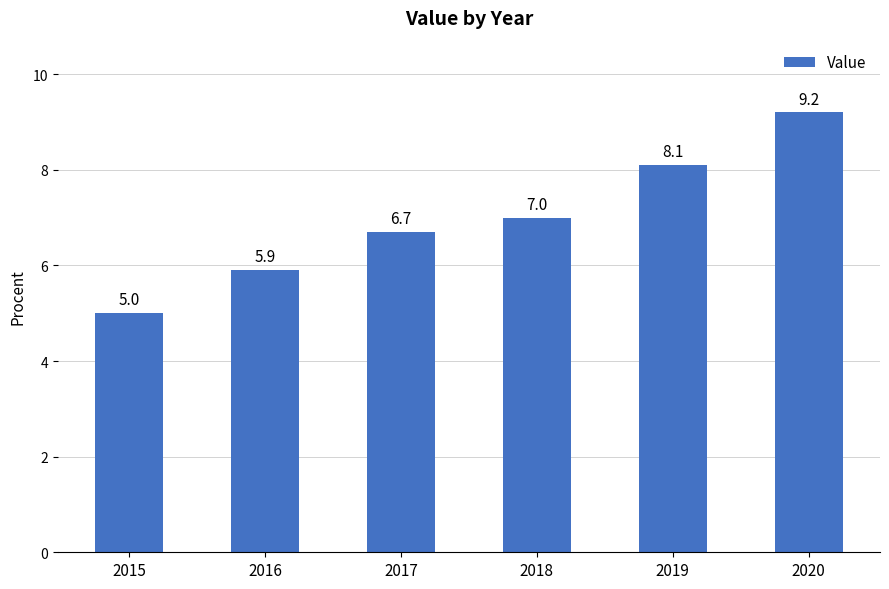

Reading left to right, transcribe all the data shown in this chart.

5.0	5.9	6.7	7.0	8.1	9.2